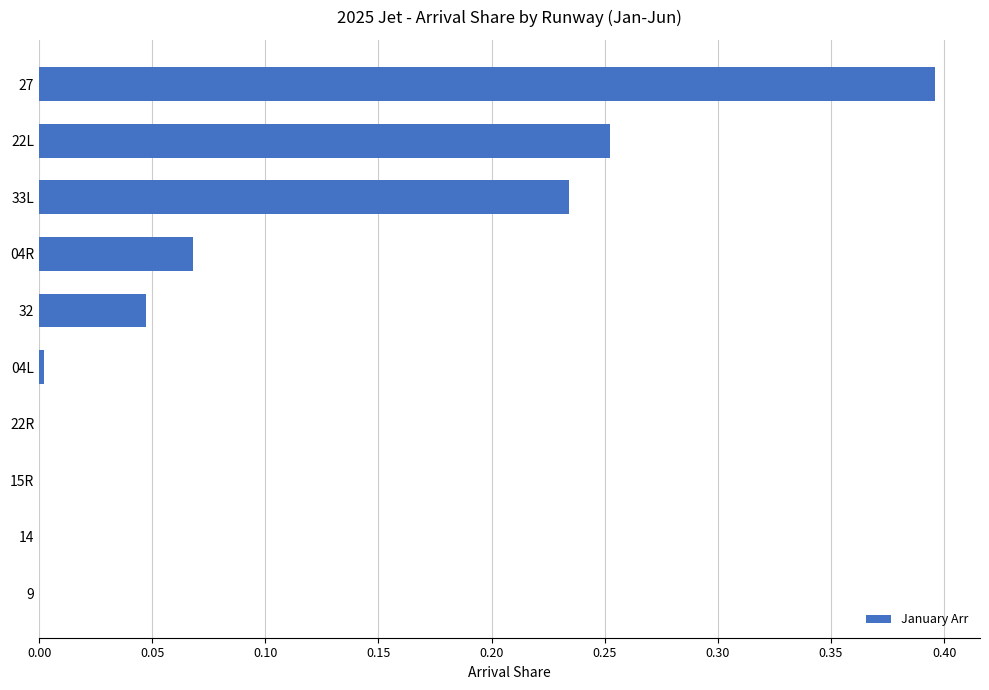

The value at 14 is 0.0. True or false?

True